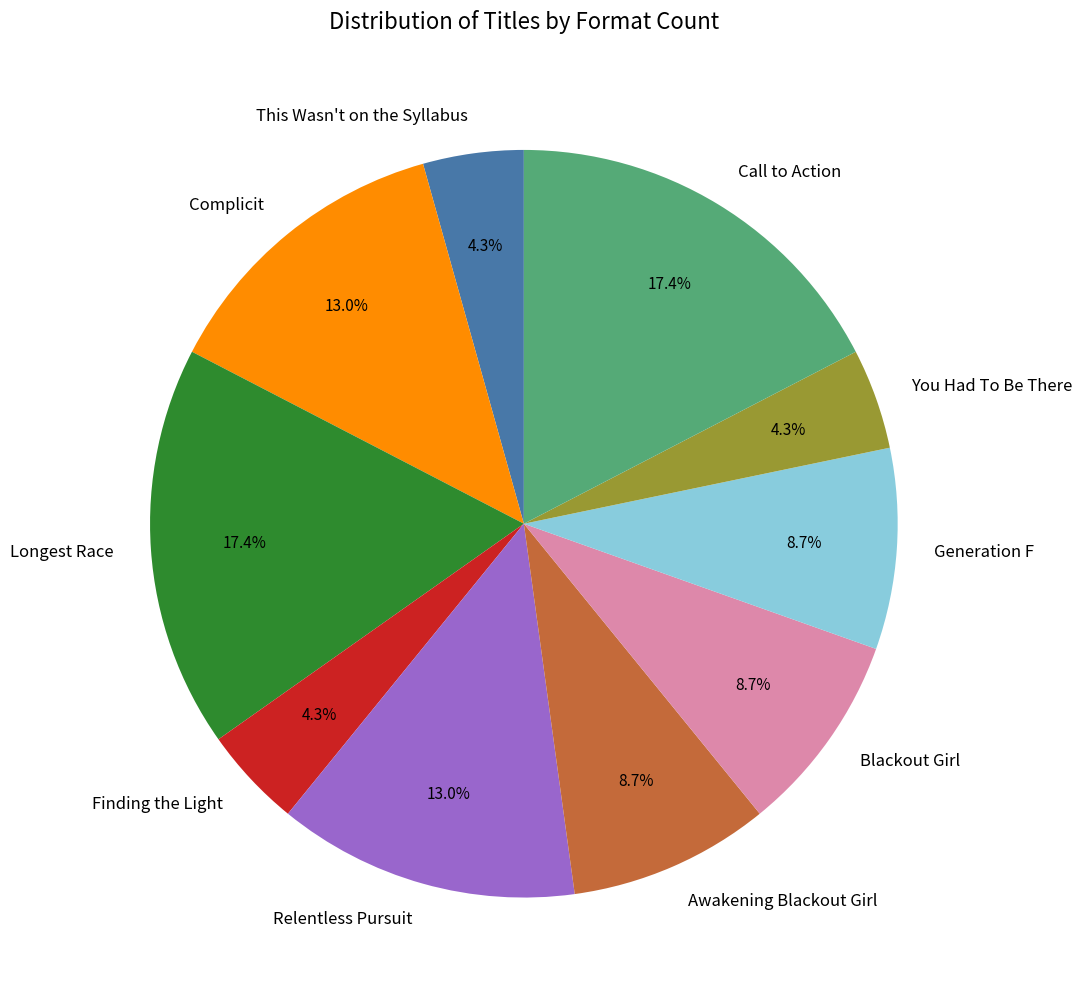

What portion of the pie excludes Relentless Pursuit?

87.0%